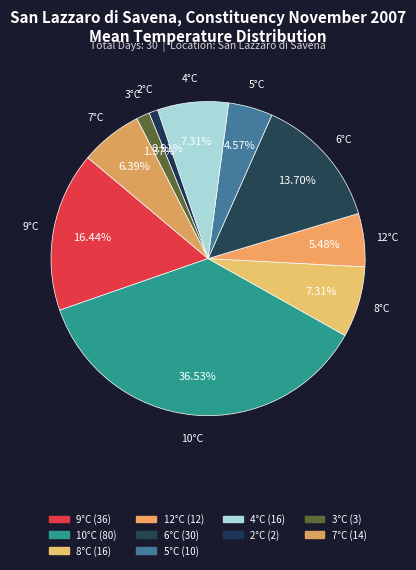

How many segments does this pie chart have?

10